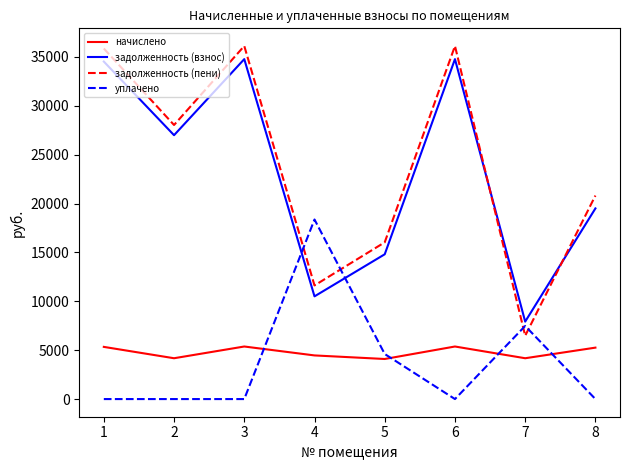

What is the total value across all series at 8?

45576.4